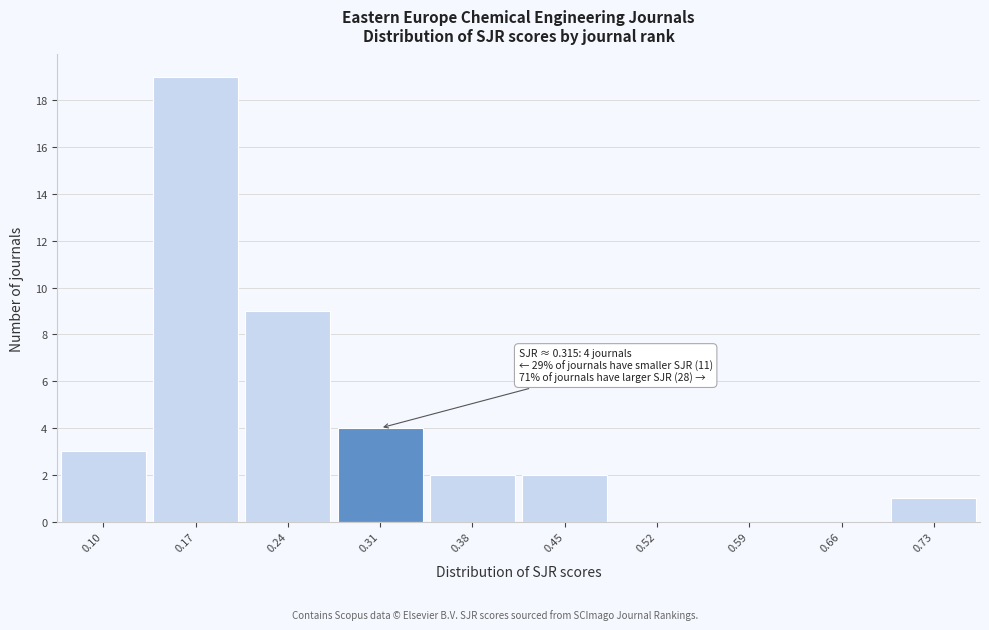

Reading left to right, extract all data points from this chart.

0.10=3	0.17=19	0.24=9	0.31=4	0.38=2	0.45=2	0.52=0	0.59=0	0.66=0	0.73=1